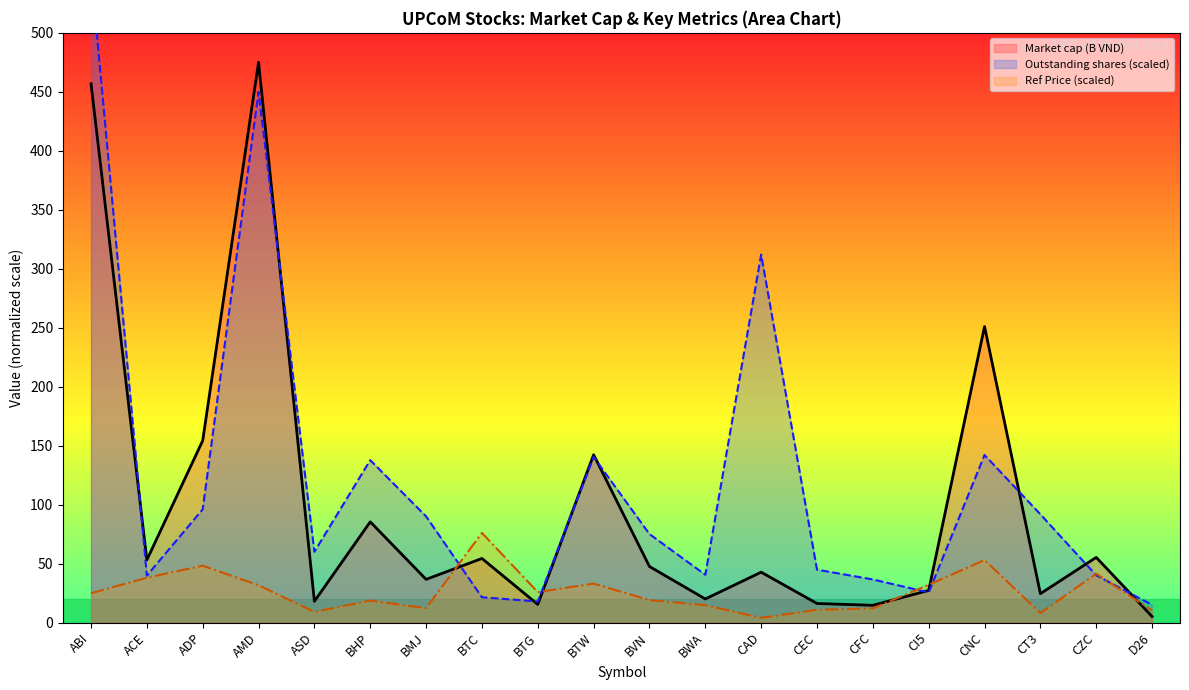

Which category has the highest value across all series?

ABI